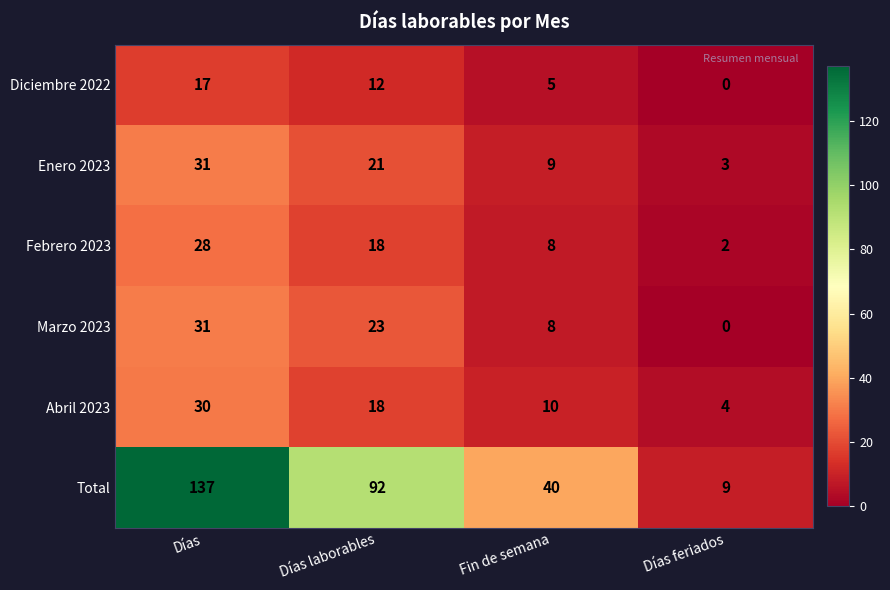

What is the sum of all Abril 2023 values?

62